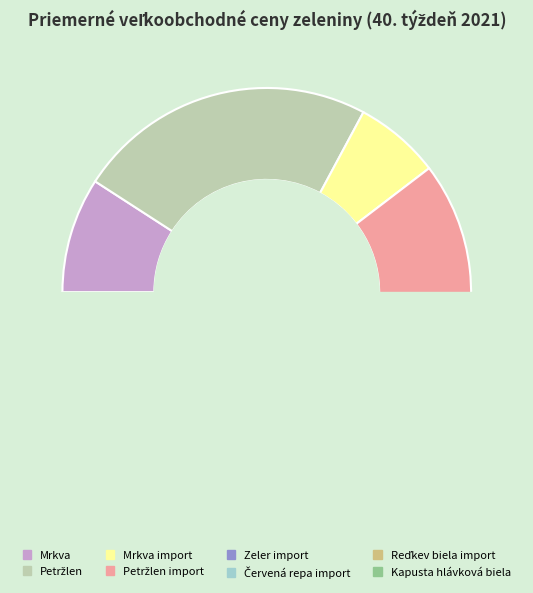

Do Mrkva import and Červená repa import together represent more than half of the pie?

No